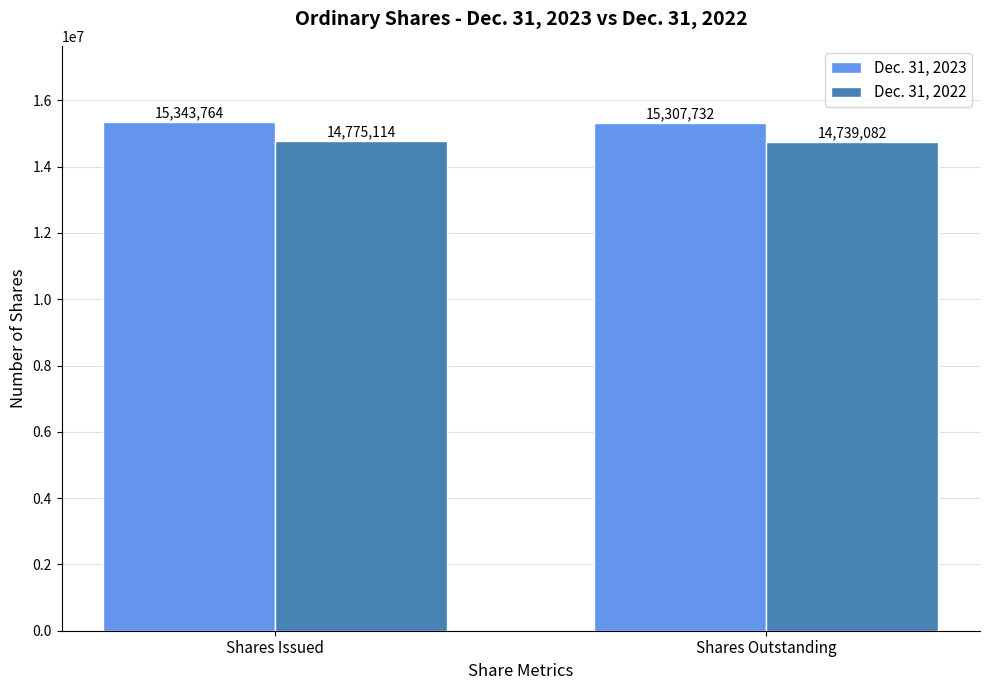

Reading left to right, what are all the values shown in this chart?

Dec. 31, 2023: 15343764	15307732
Dec. 31, 2022: 14775114	14739082